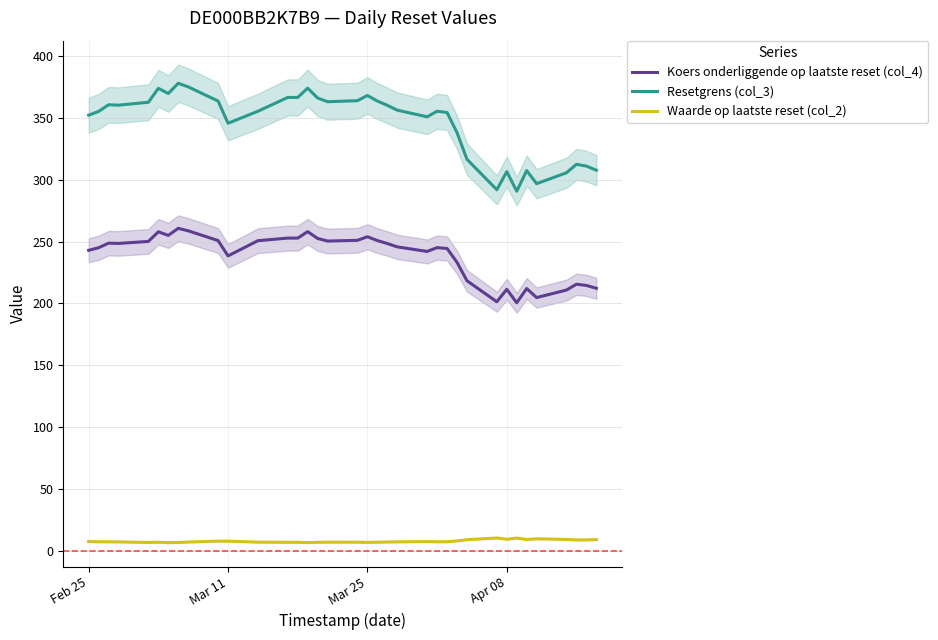

Count the number of categories in the chart.

36